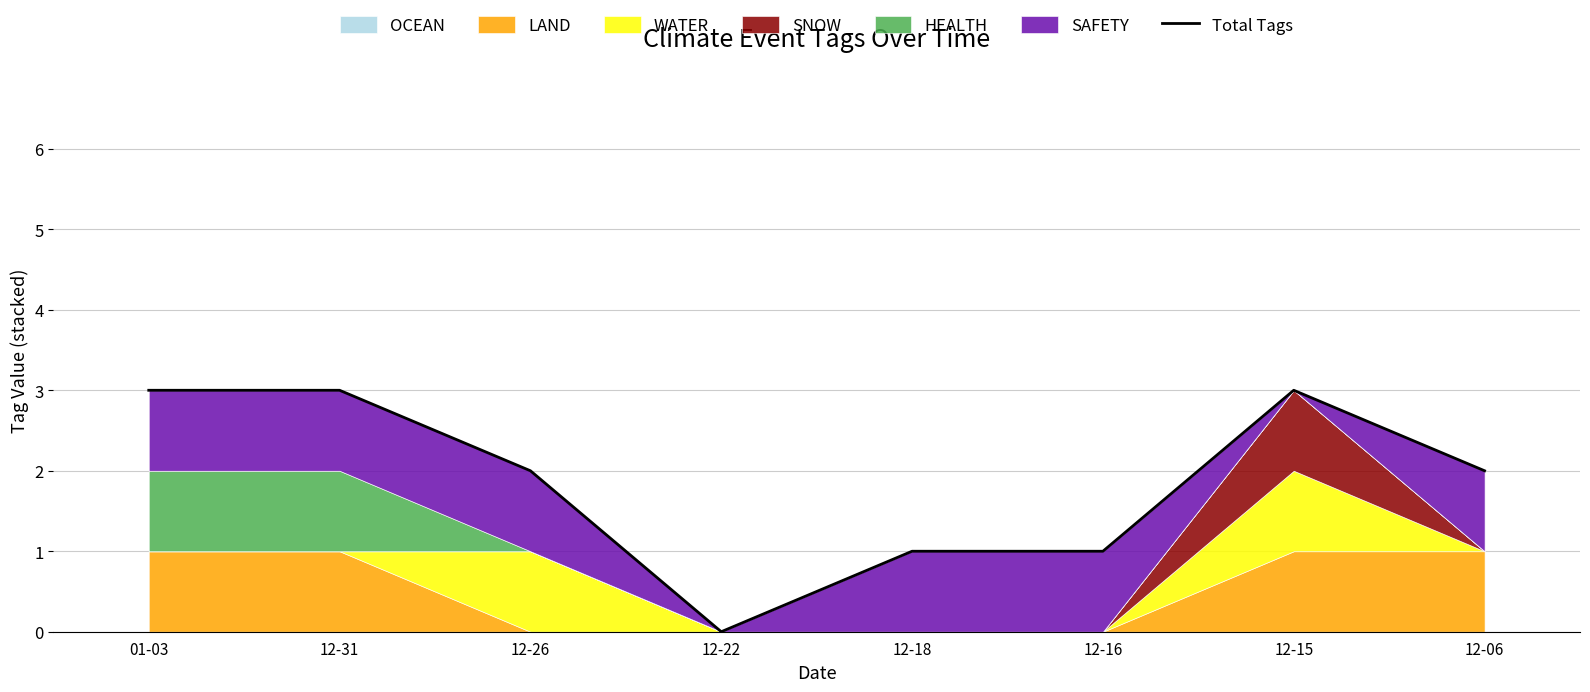

How many data points are above 2?

3